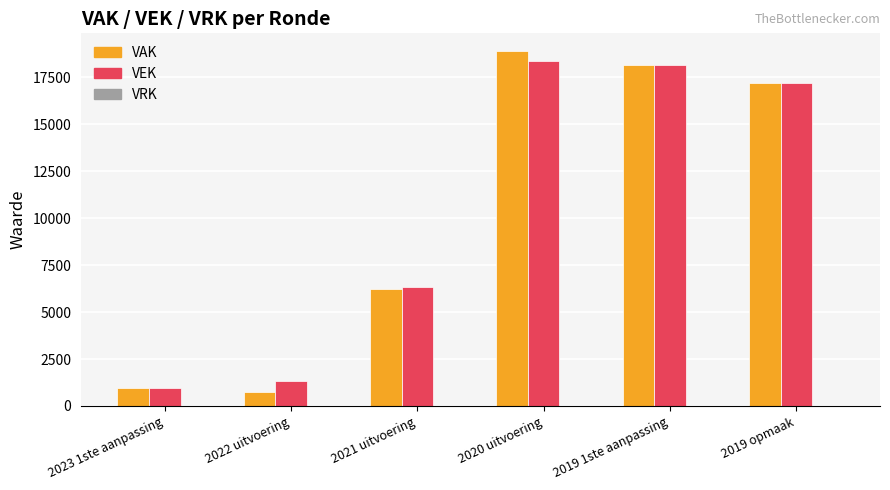

At which category is the sum across all series the highest?

2020 uitvoering